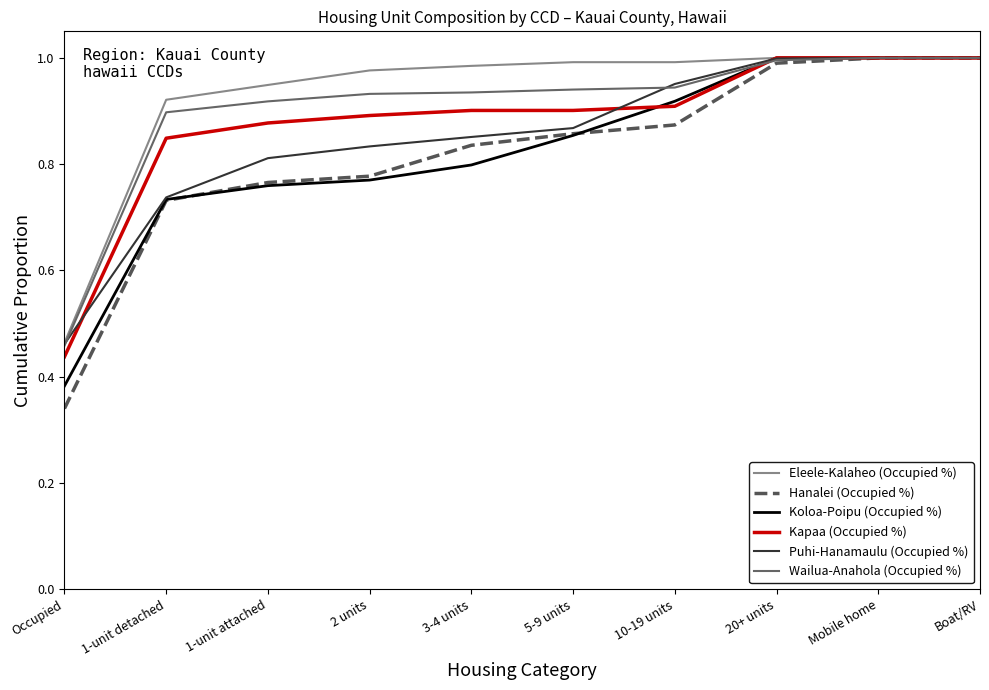

Which category has the lowest value in the Koloa-Poipu (Occupied %) series?

Occupied